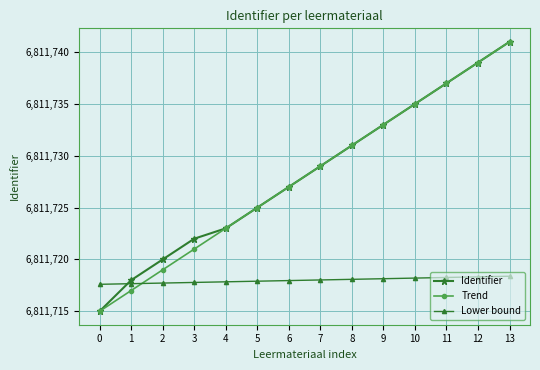

Is the value of Identifier at 11 greater than the value of Lower bound at 5?

Yes